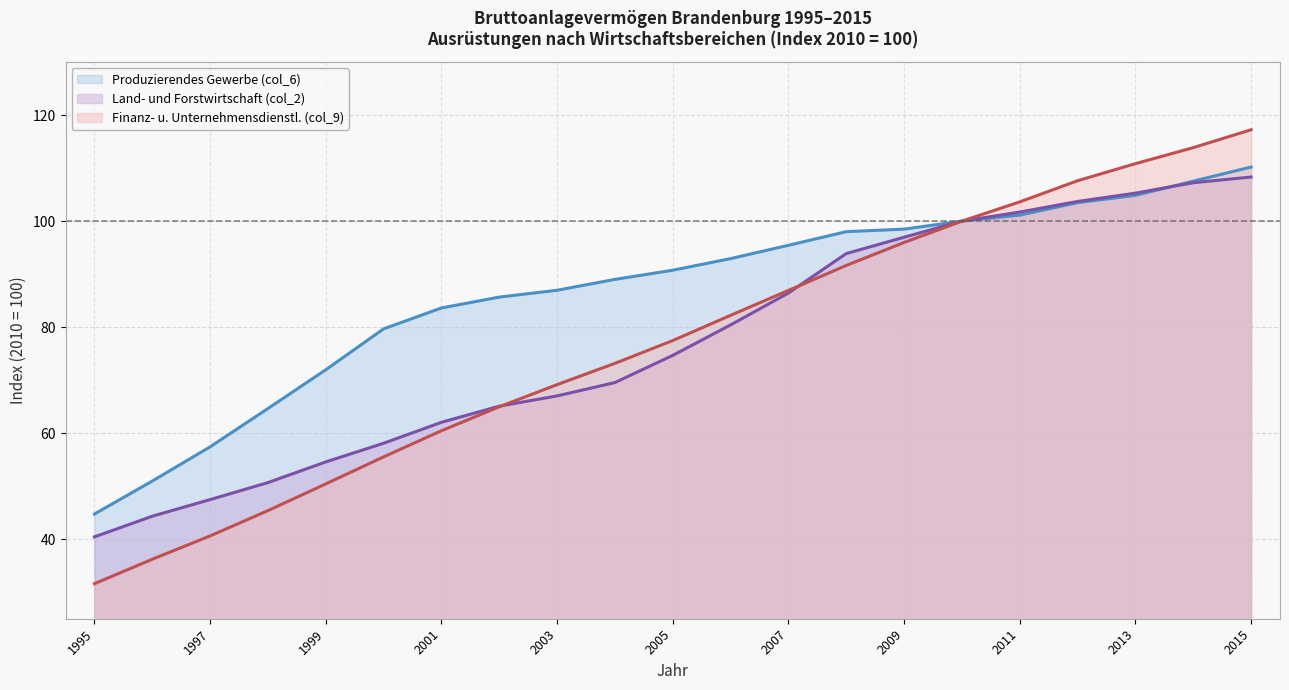

What is the difference between the Land- und Forstwirtschaft (col_2) values at 1996 and 2007?

42.1